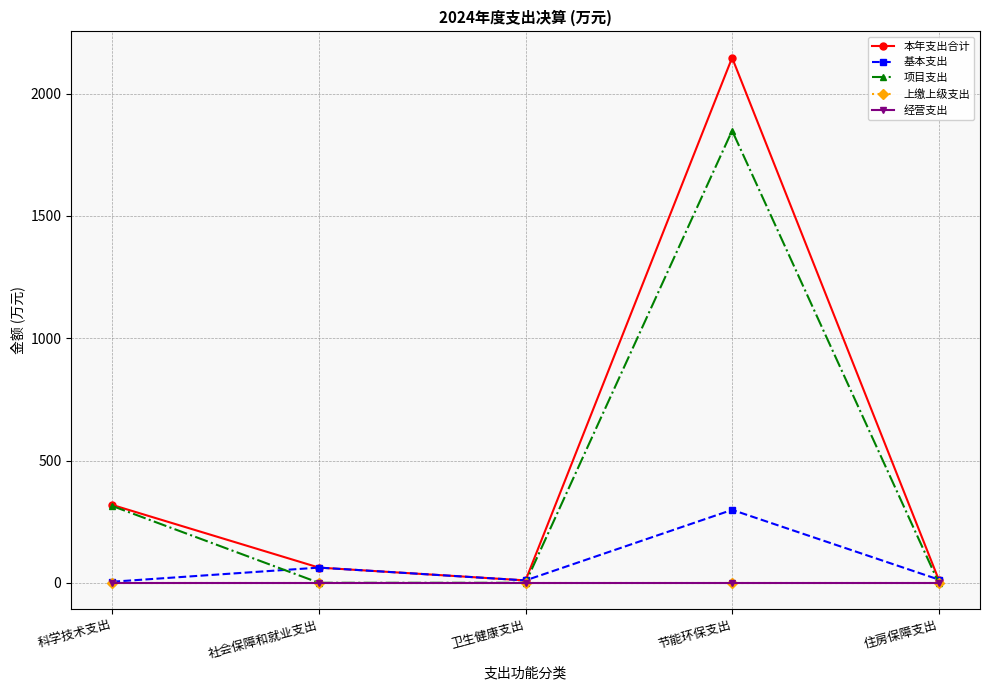

True or false: 基本支出 and 本年支出合计 intersect in this chart.

False